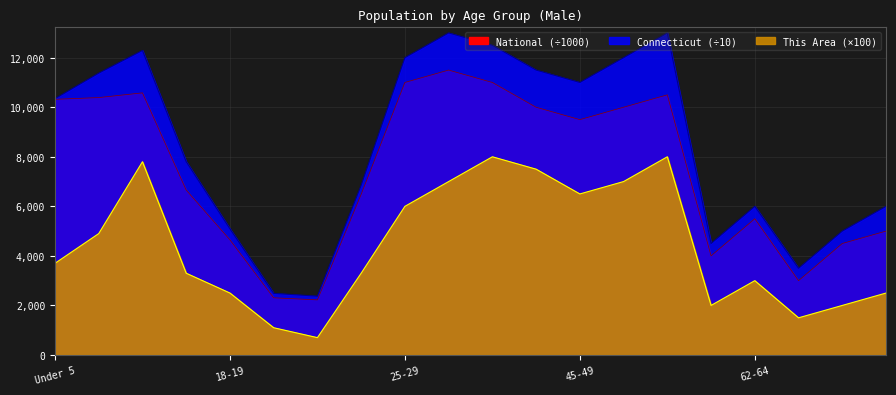

Which series has the largest total across all categories?

Connecticut